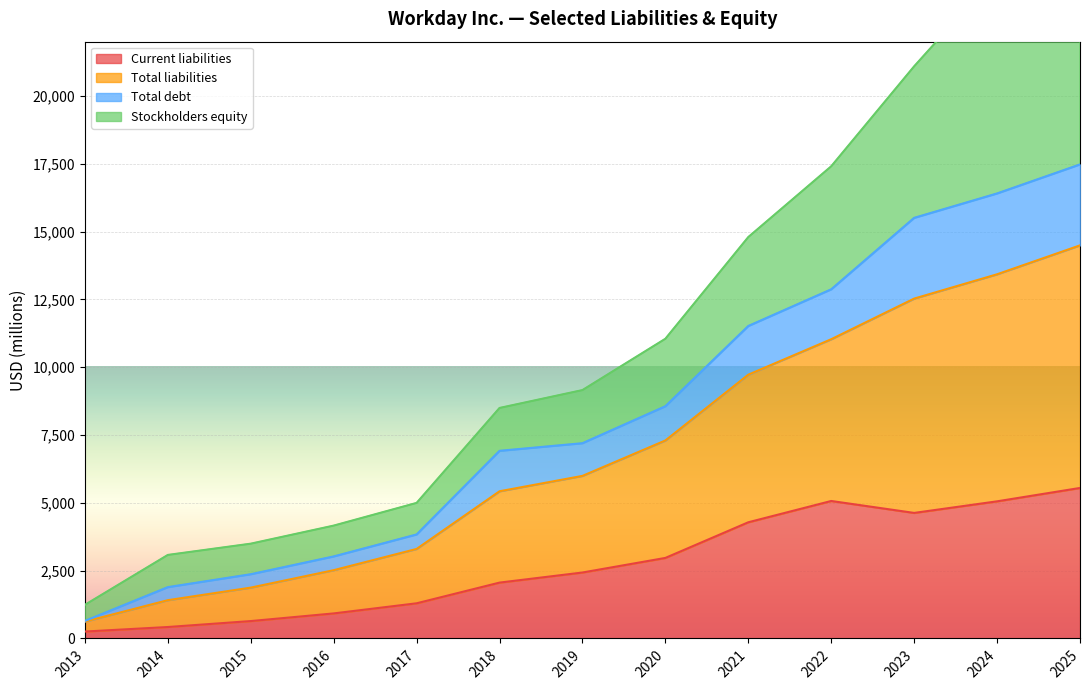

What is the average value of the Current liabilities series?

2737